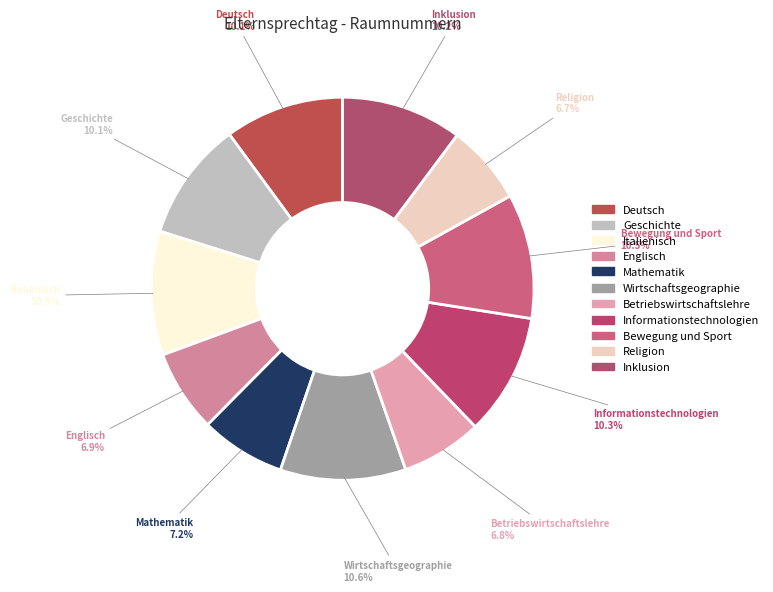

Which category has the smallest portion of the pie?

Religion